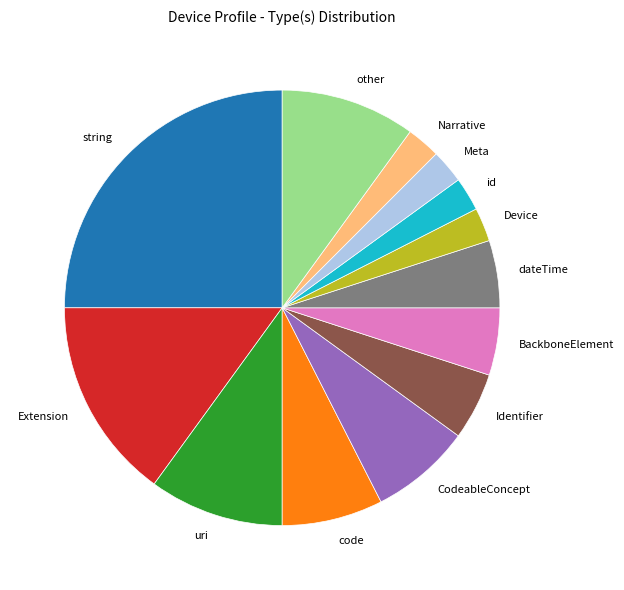

Is it true that BackboneElement is 5% of the pie?

True